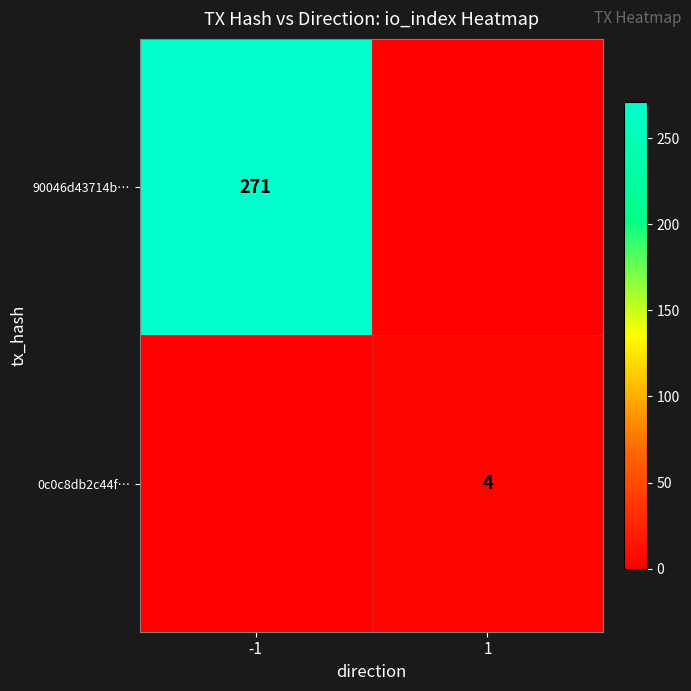

True or false: 90046d43714b… has a value of 271 at -1.

True